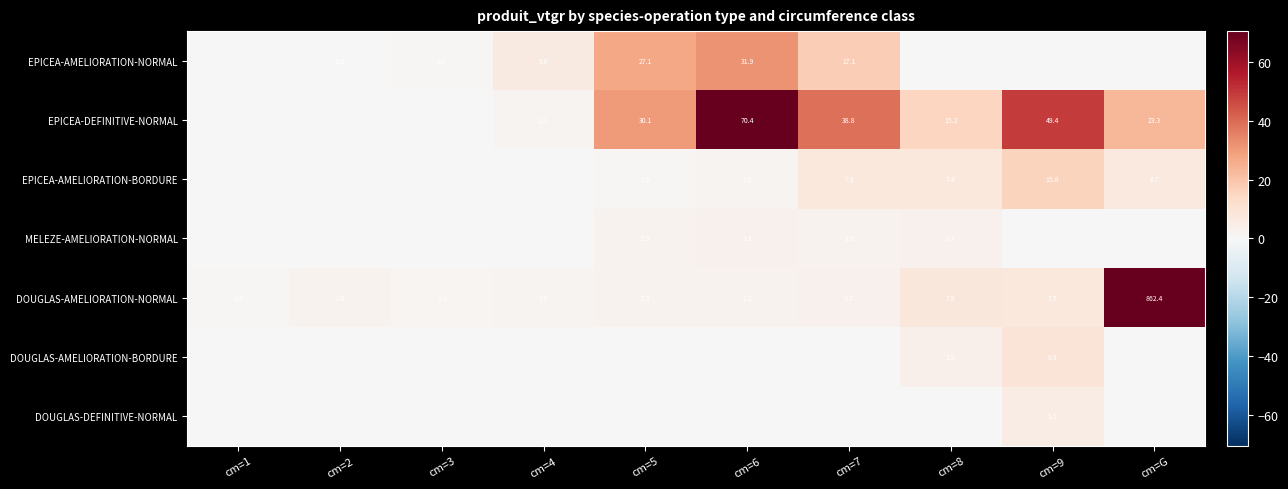

The value of EPICEA-DEFINITIVE-NORMAL at cm=4 is 2.1. True or false?

True